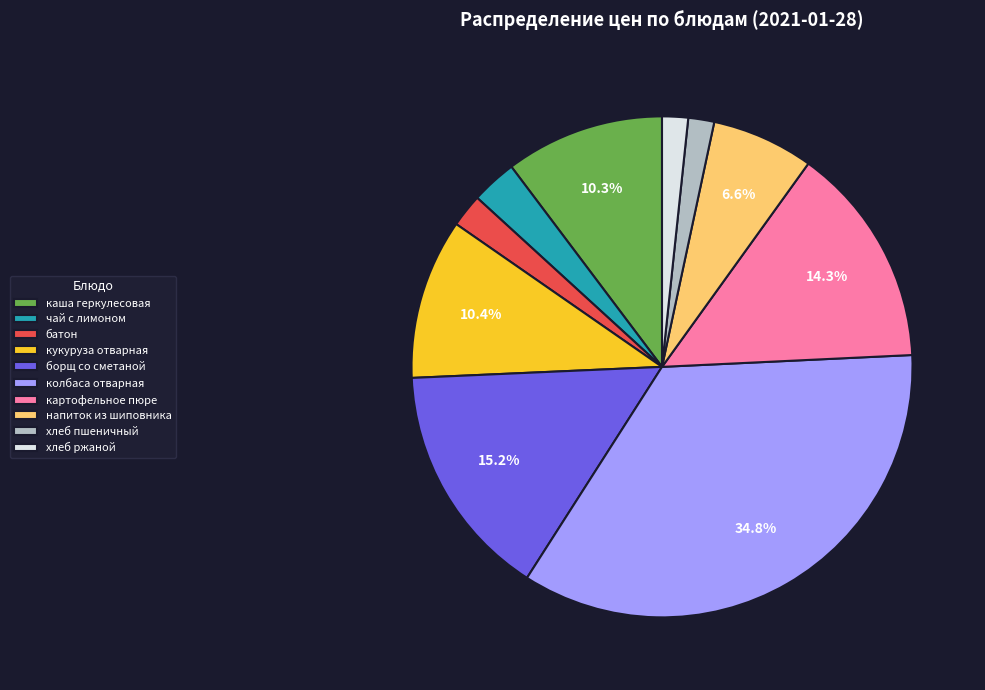

Count the number of slices in the pie.

10